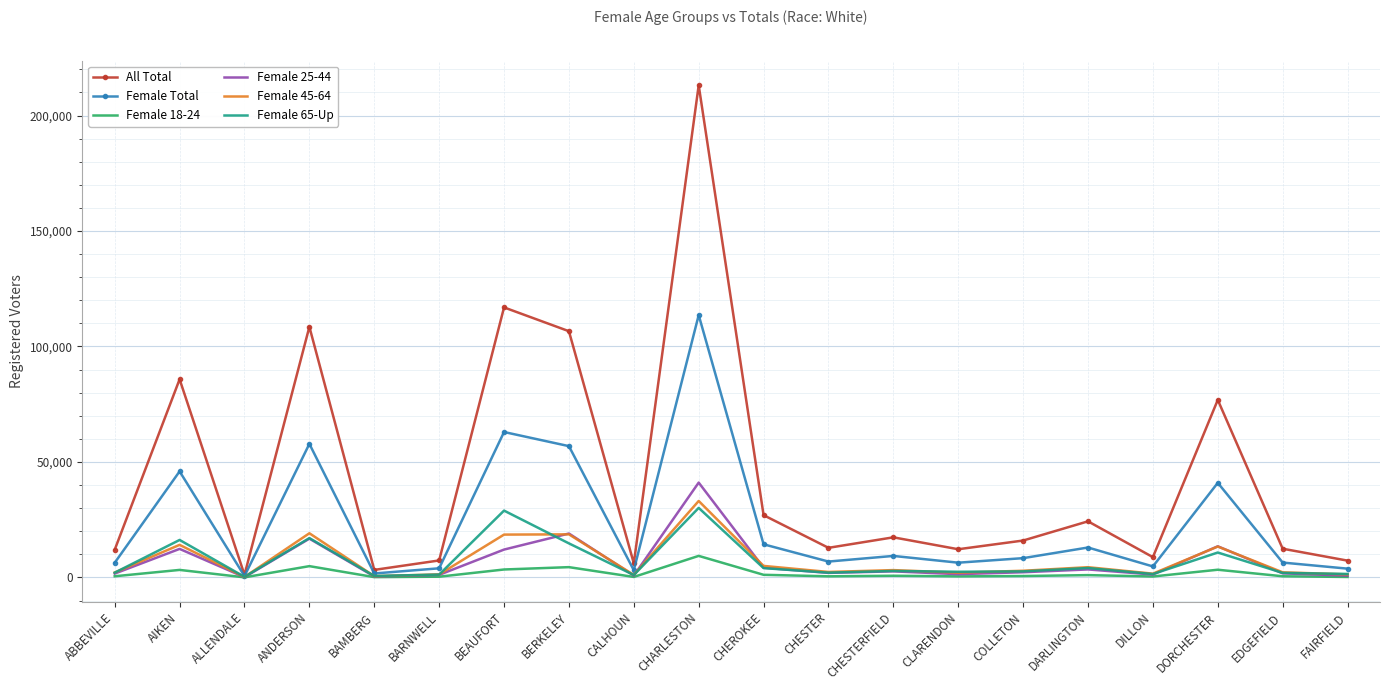

Which label corresponds to the largest value in the chart?

CHARLESTON